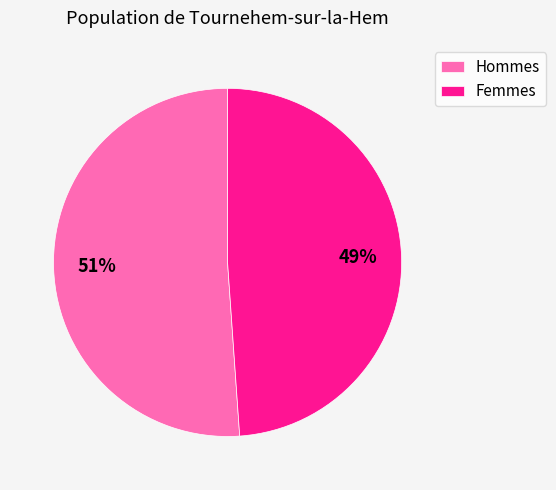

Which has a higher value, Hommes or Femmes?

Hommes